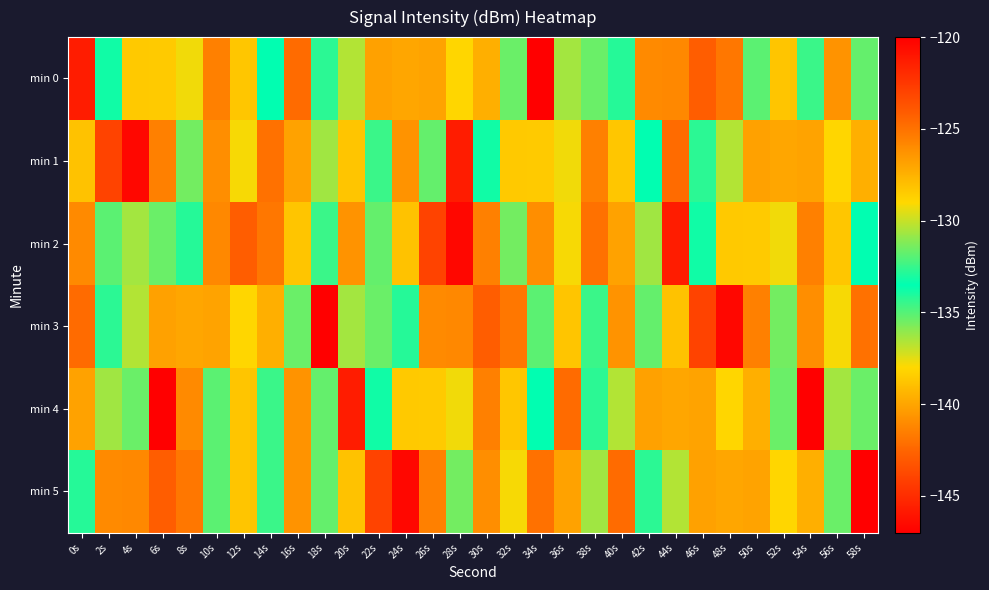

At which category does the chart reach its peak across all series?

4s